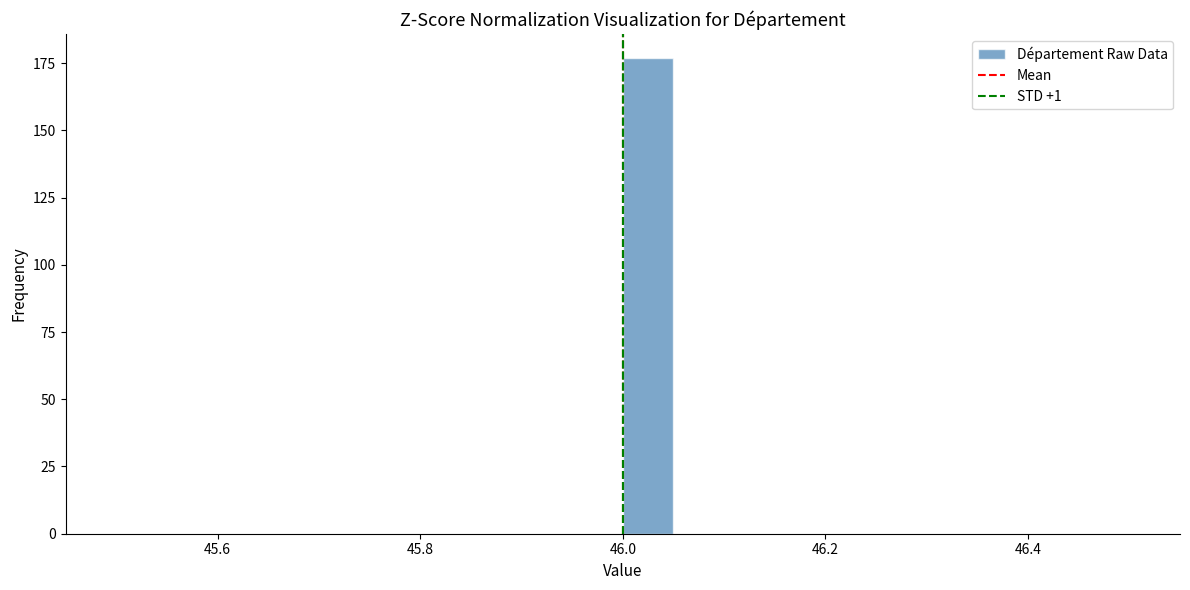

Read against the x-axis, roughly where is the centre of the tallest bar?

46.02